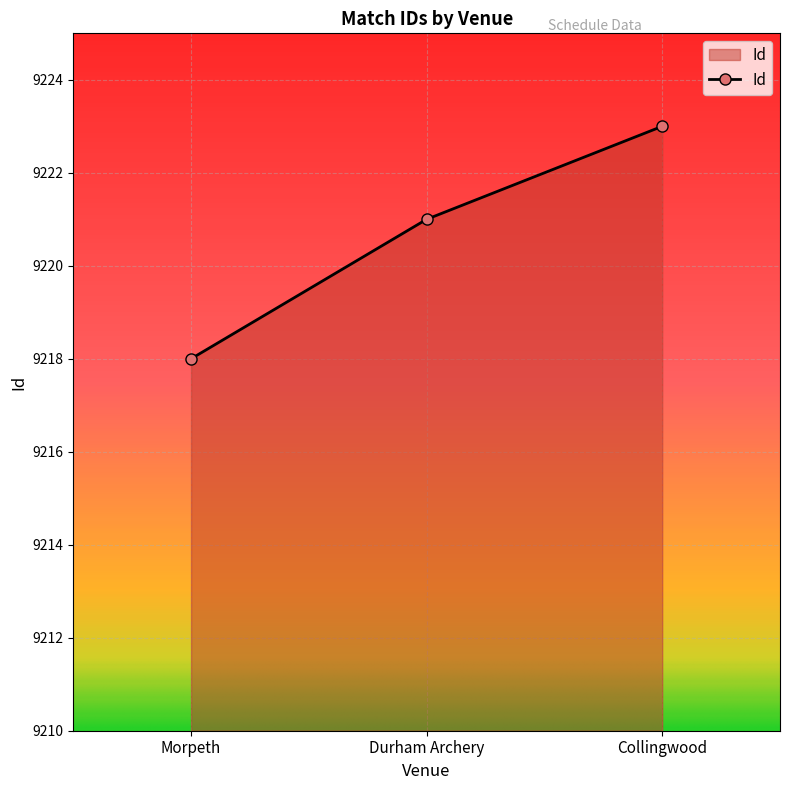

What is the change in value from Morpeth to Collingwood?

+5